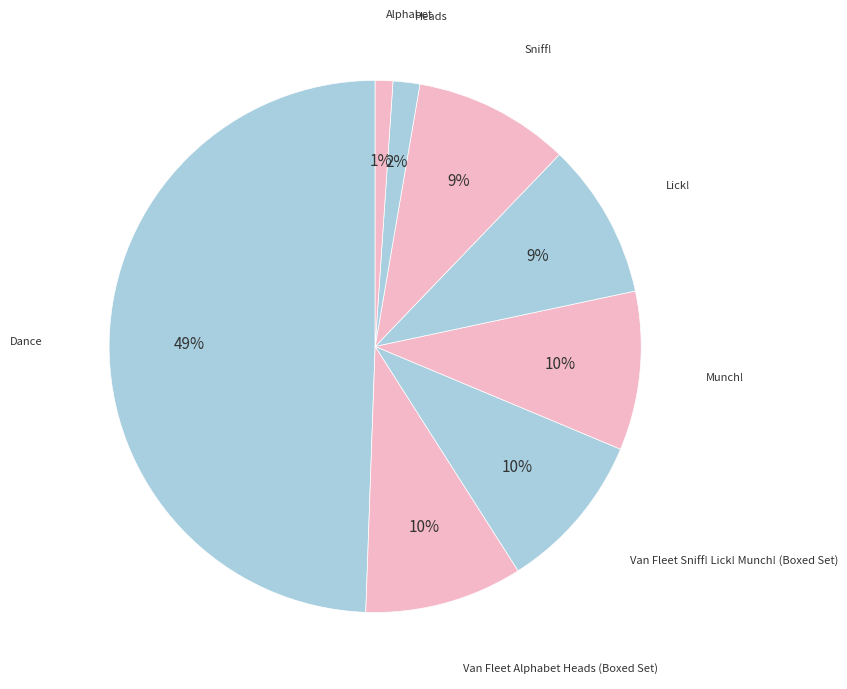

Count the number of slices in the pie.

8